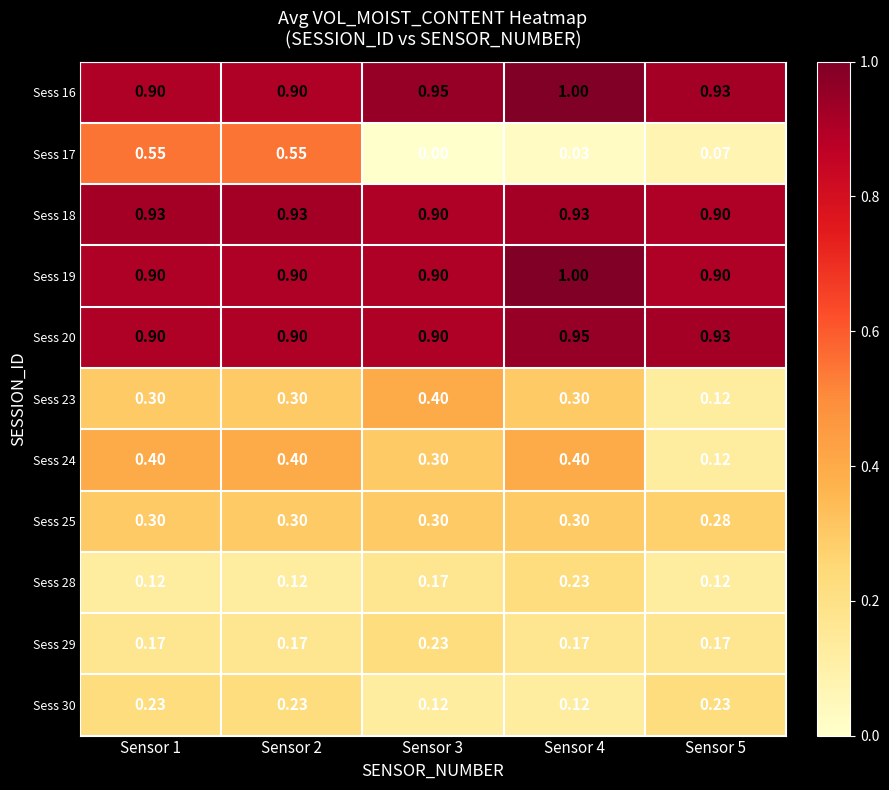

Is the value of Sess 29 at Sensor 3 greater than the value of Sess 23 at Sensor 3?

No